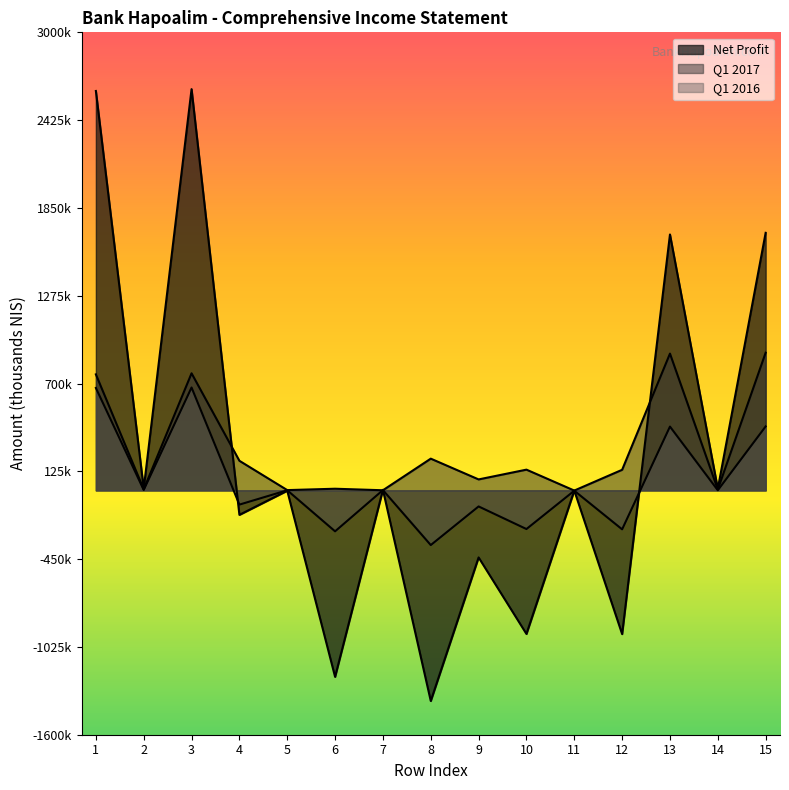

What is the greatest value displayed?

2628000